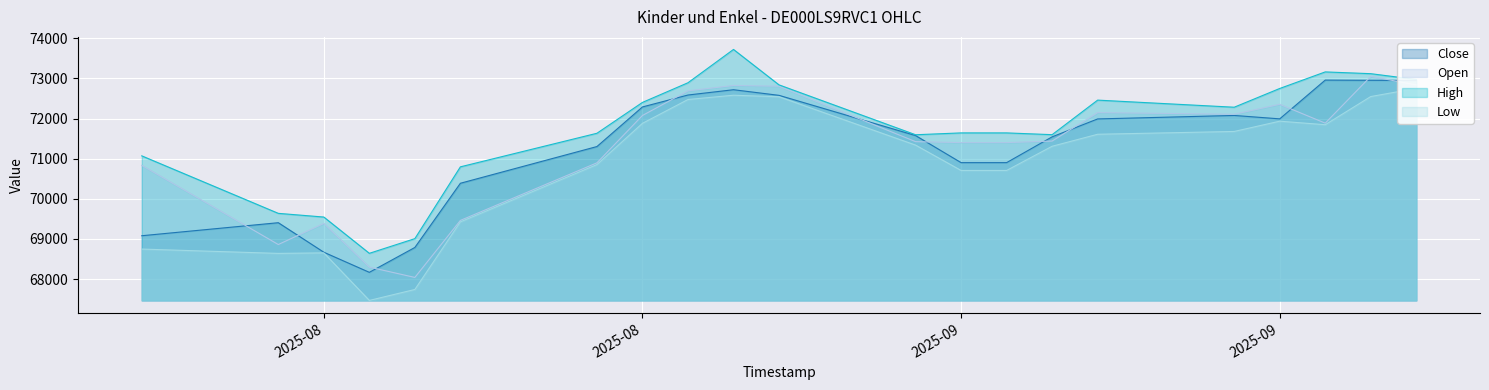

At which label does Open first exceed 71441?

2025-08